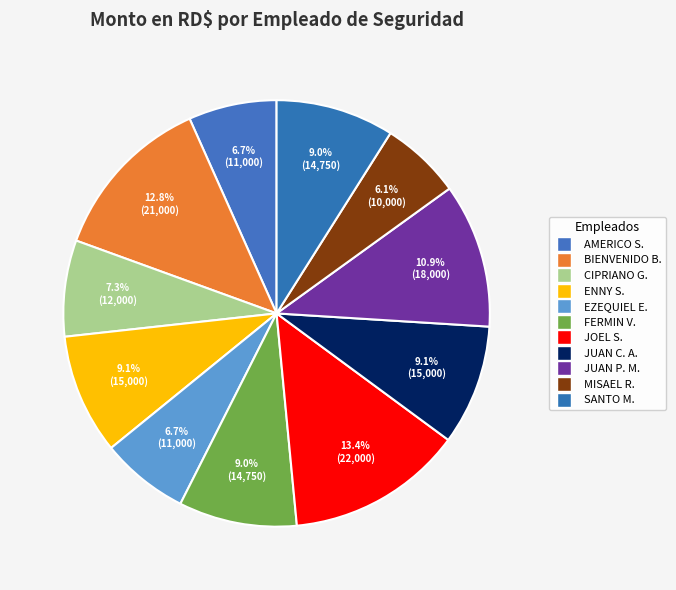

Rank the categories by value from highest to lowest.

JOEL SMITH PEÑA MONTERO, BIENVENIDO BAEZ FAMILIA, JUAN PABLO MORENO PEREZ, ENNY SOLER VERIGUETE, JUAN CARLOS AQUINO PANIAGUA, FERMIN VALDEZ MARTINEZ, SANTO MONTERO MONTERO, CIPRIANO GARCIA FAMILIA, AMERICO STALIN DE OLEO JIMENEZ, EZEQUIEL ENRIQUE CESAR, MISAEL REYES MADE